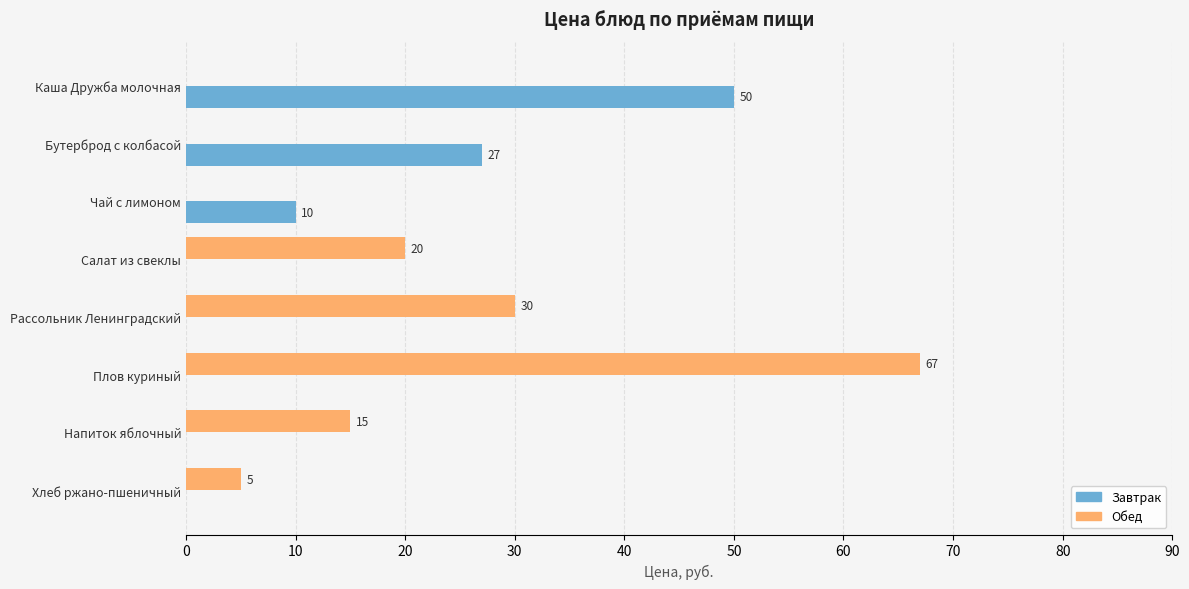

At which category is the sum across all series the highest?

Плов куриный